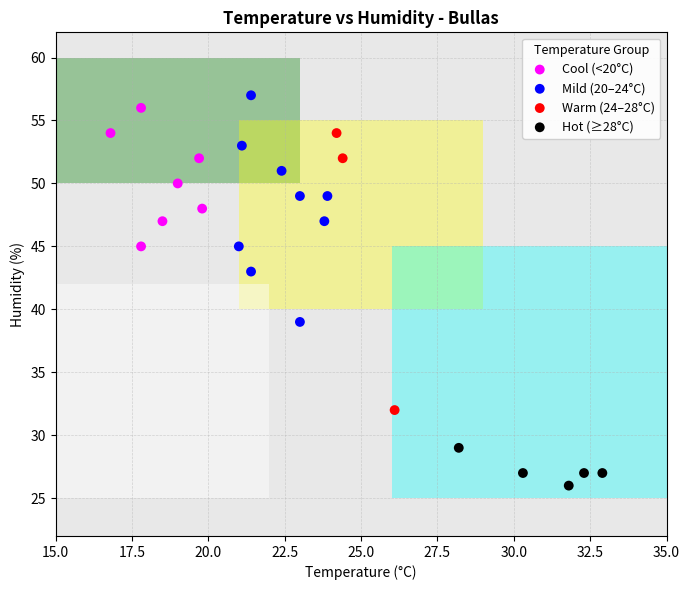

What are all the series names shown in the legend?

Cool (<20°C), Mild (20–24°C), Warm (24–28°C), Hot (≥28°C)